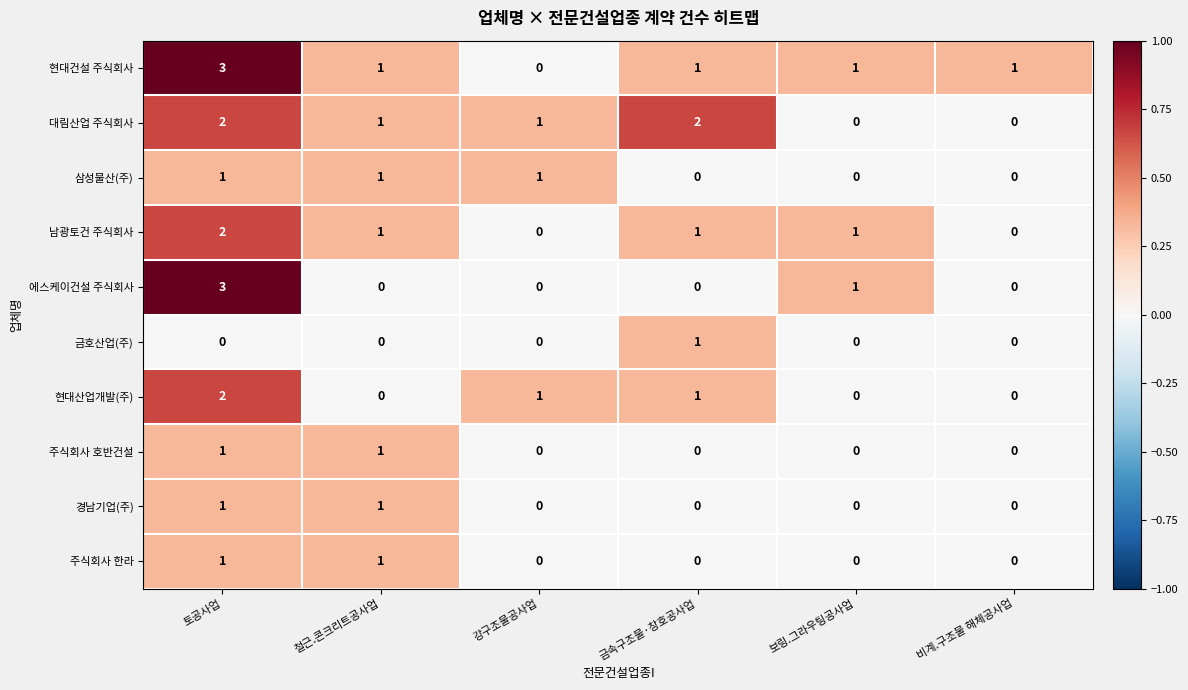

Which category has the highest value in the 남광토건 주식회사 series?

토공사업